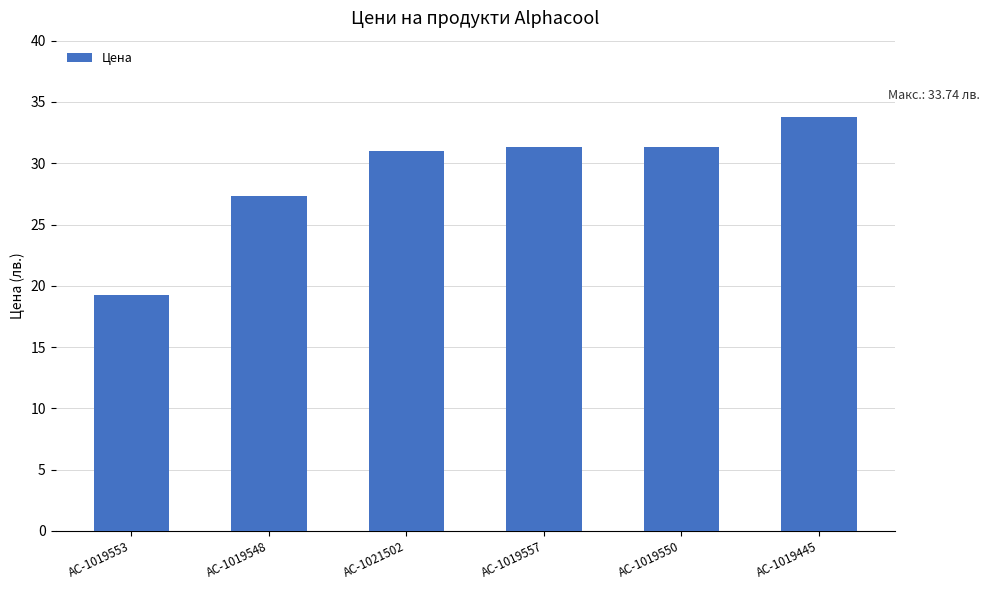

What is the difference between the second highest and minimum values?

12.1